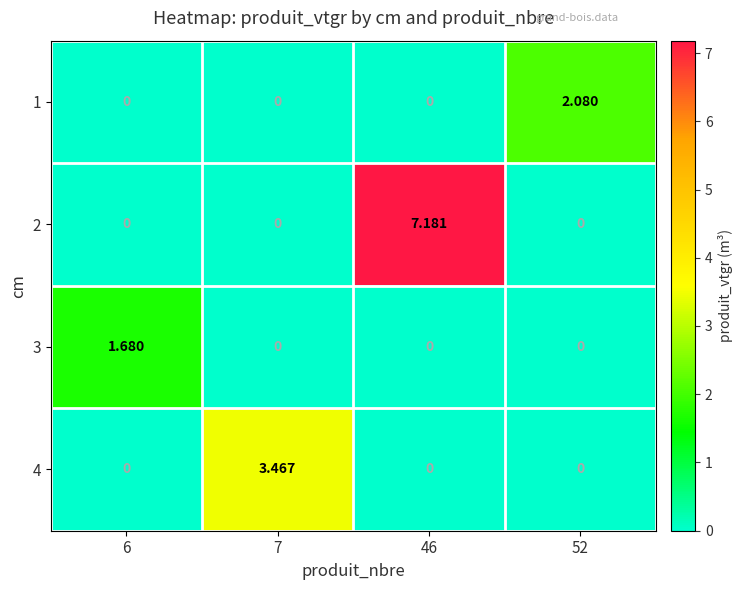

Is the value of 2 at 7 greater than the value of 4 at 7?

No